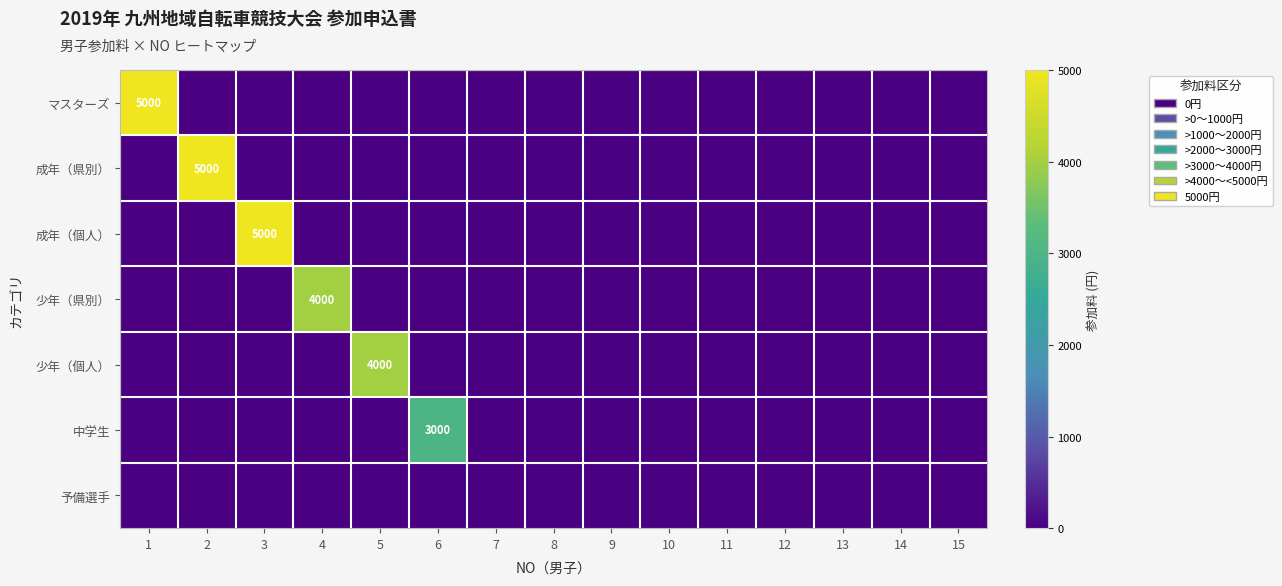

At how many categories does at least one series exceed 3725?

5